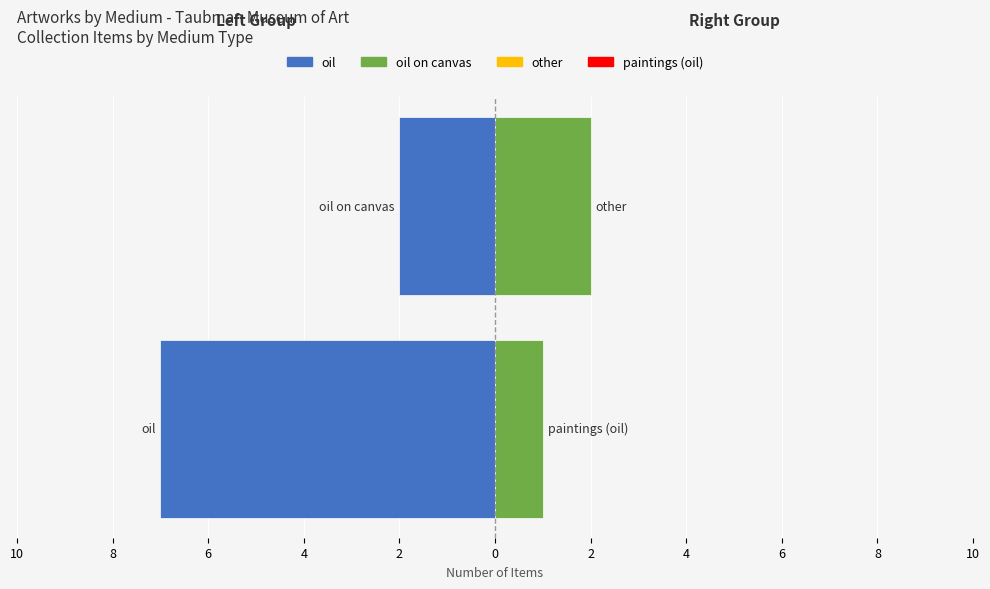

Does the chart contain any negative values?

Yes